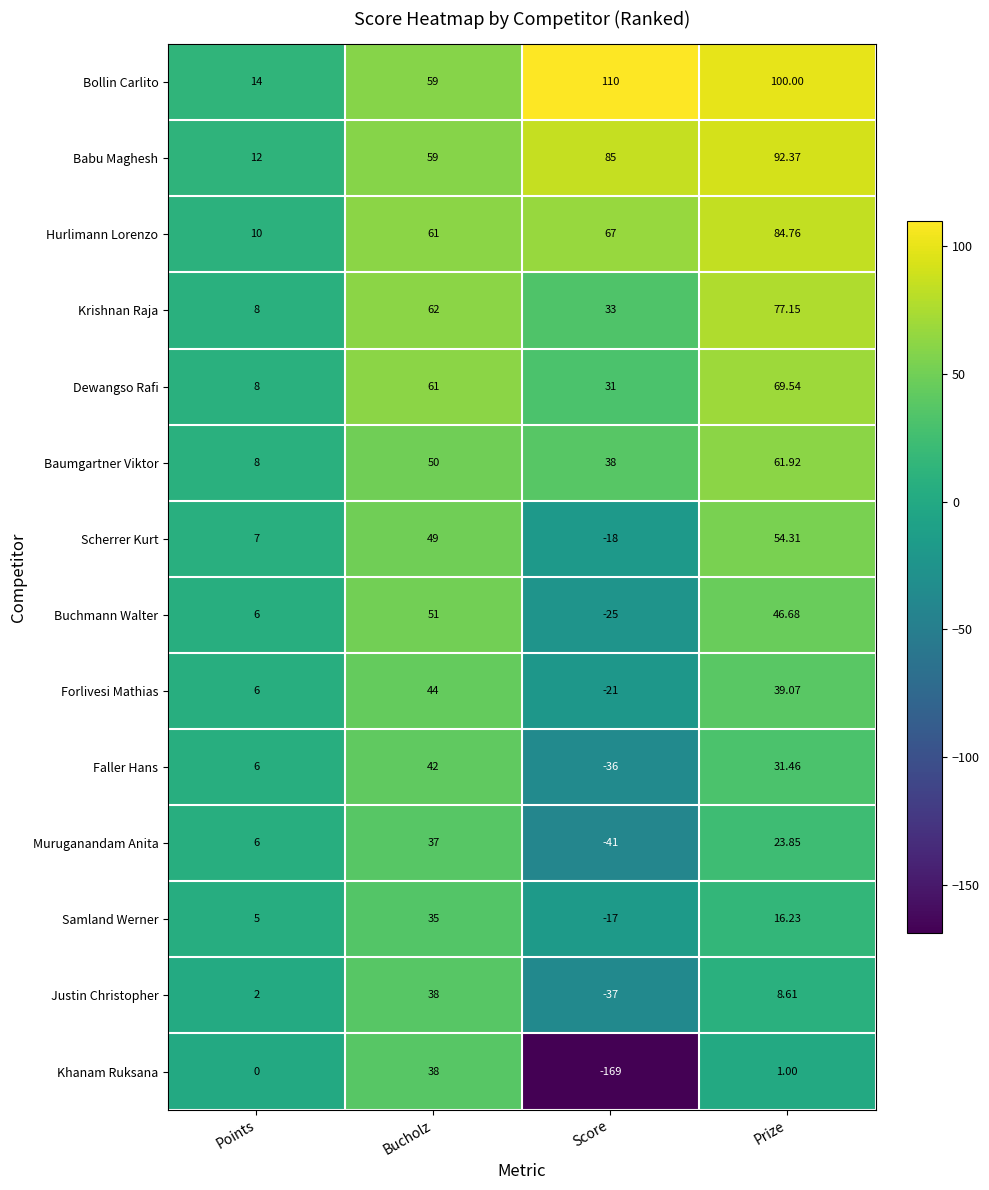

Between Bucholz and Score, which series saw the biggest shift?

Khanam Ruksana